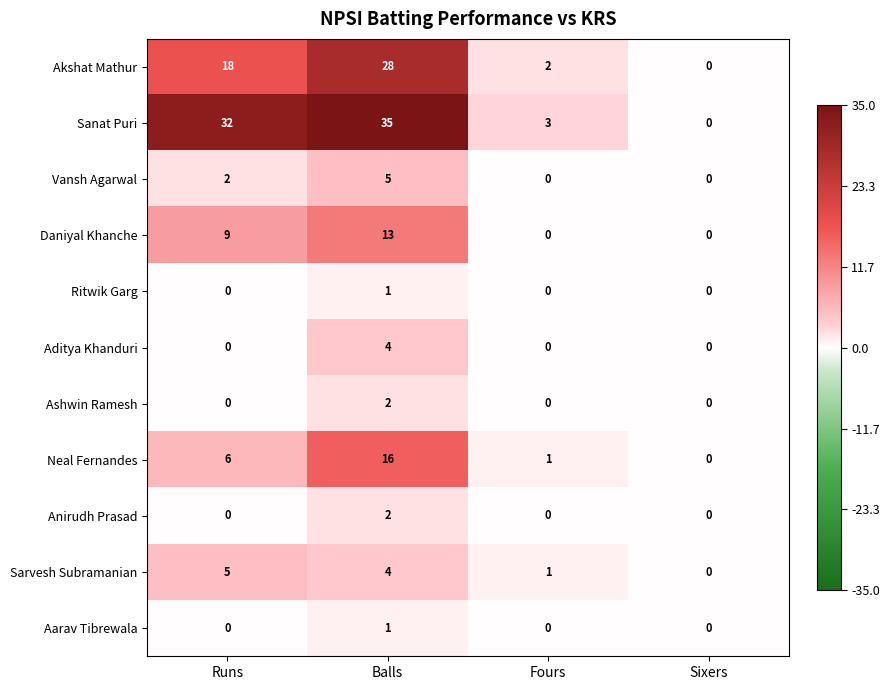

Rank the categories by Neal Fernandes value from lowest to highest.

Sixers, Fours, Runs, Balls